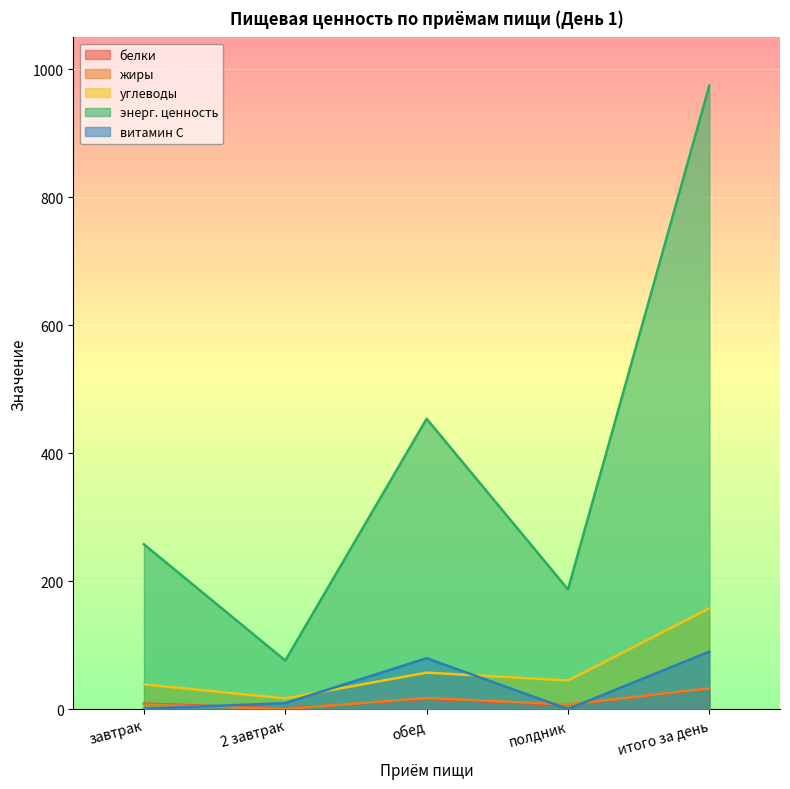

True or false: витамин С and энерг. ценность cross at least once.

False